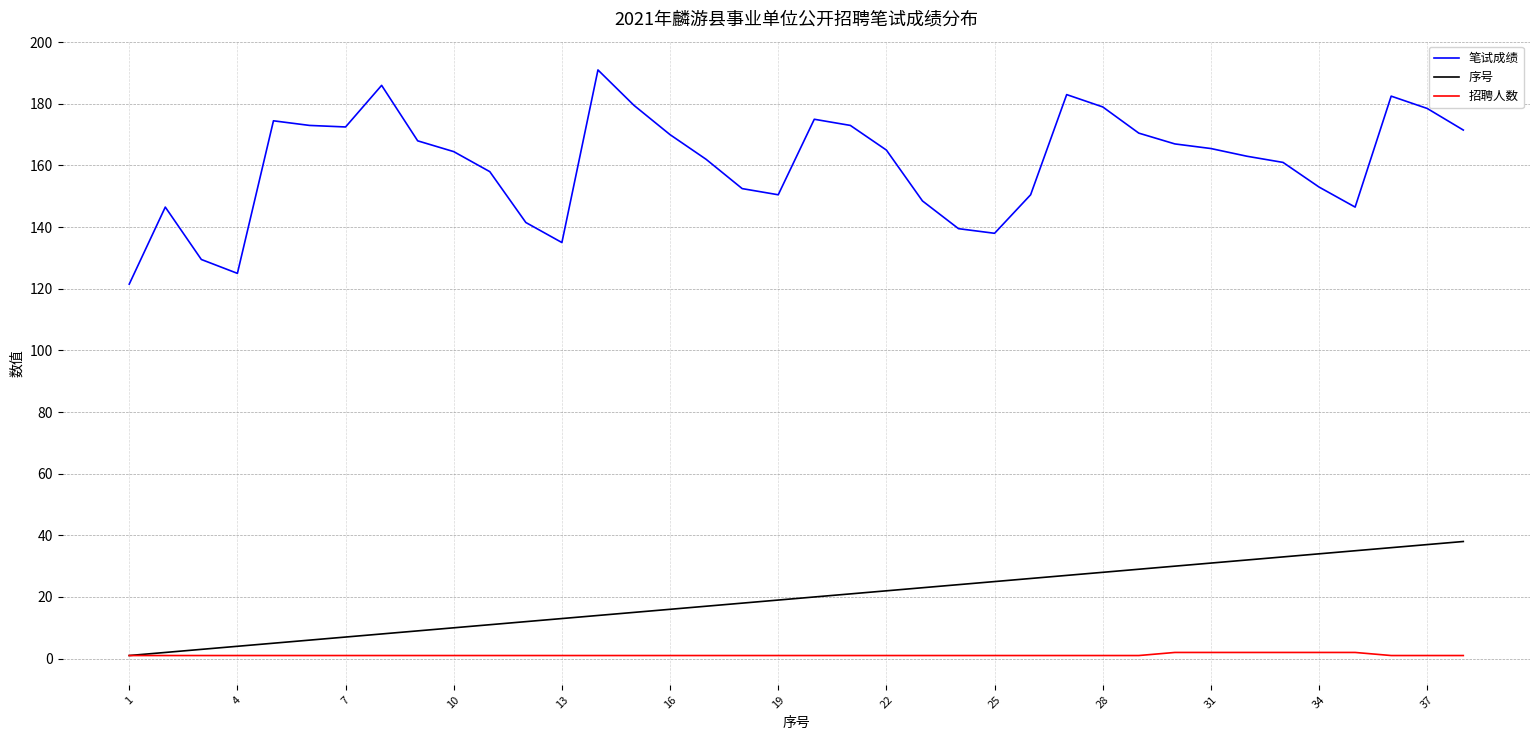

Is this an area chart (filled region under the line)?

No